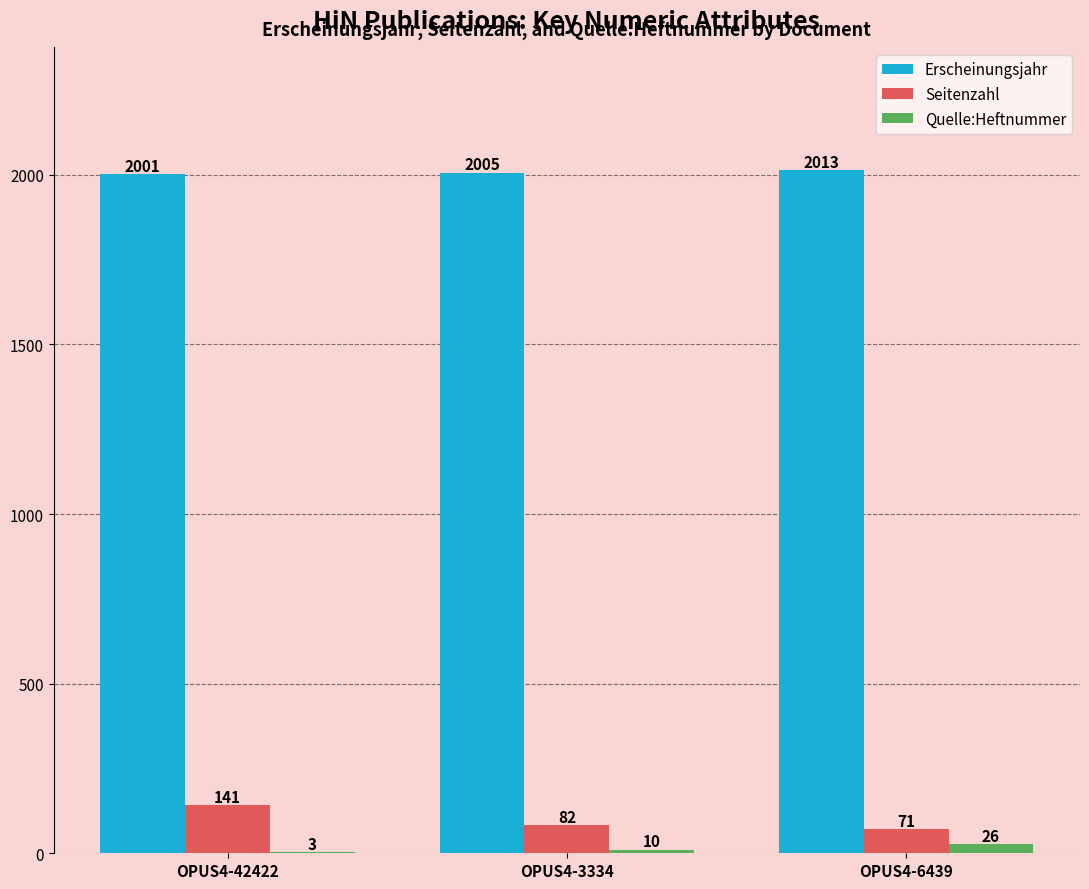

Is the value of Quelle:Heftnummer at OPUS4-42422 greater than the value of Erscheinungsjahr at OPUS4-3334?

No